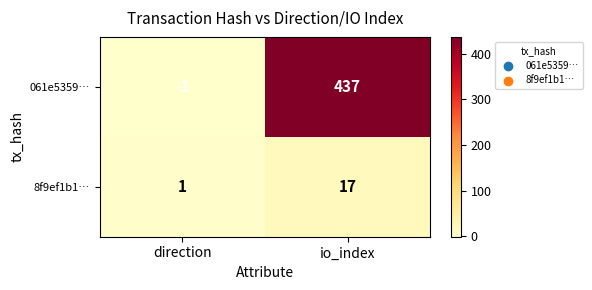

Rank the series by their average value, from lowest to highest.

8f9ef1b1…, 061e5359…